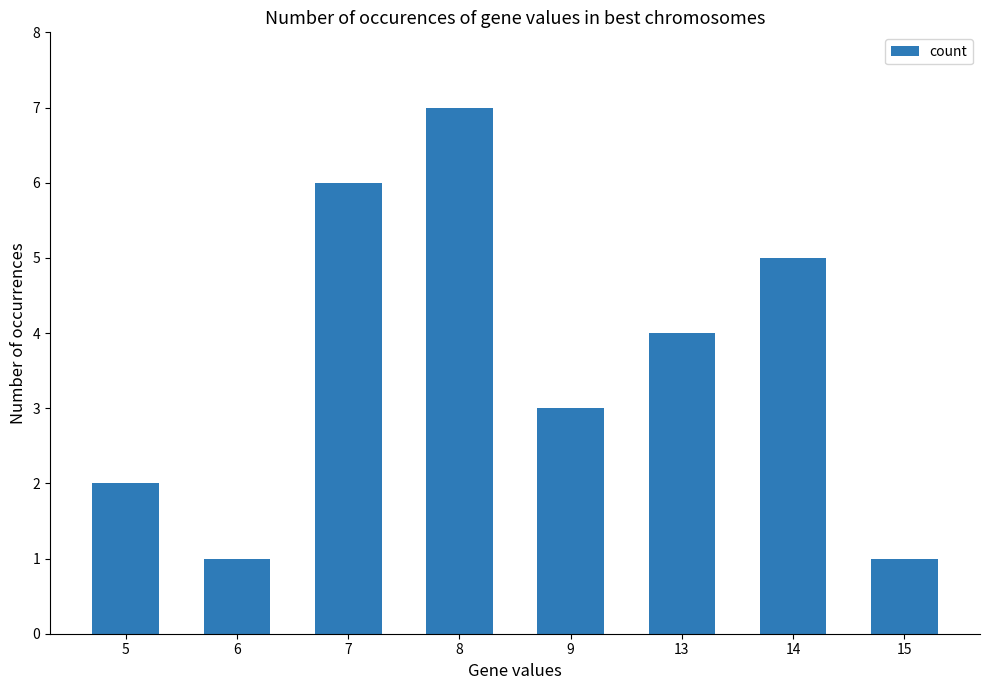

The chart shows a value of 4 at 13. True or false?

True